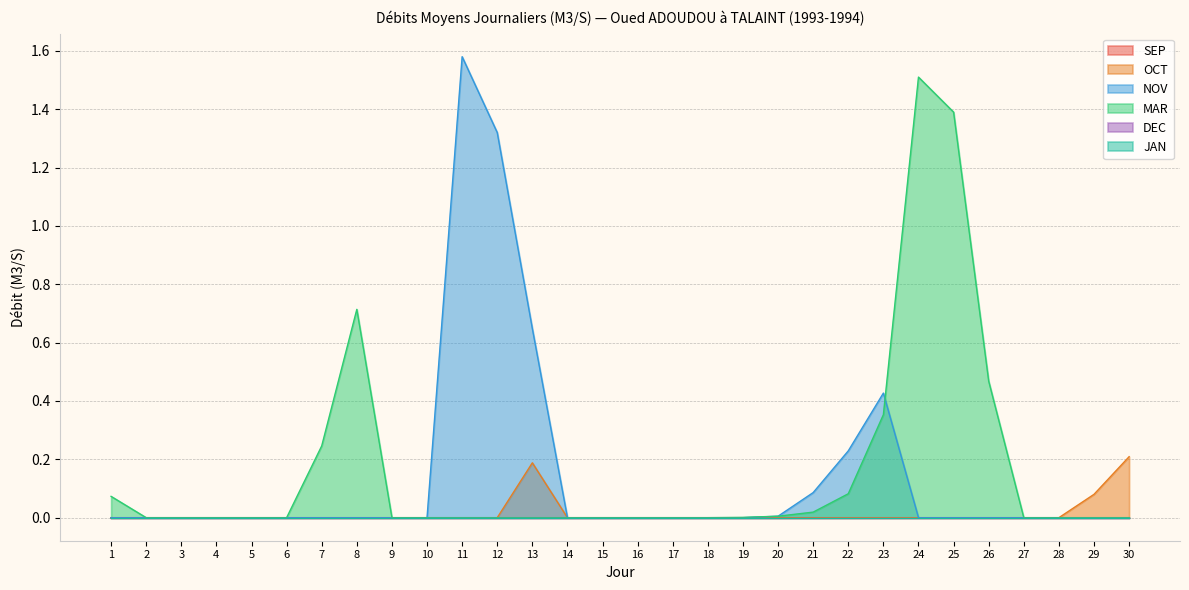

Which has a higher value, 23 or 13?

13